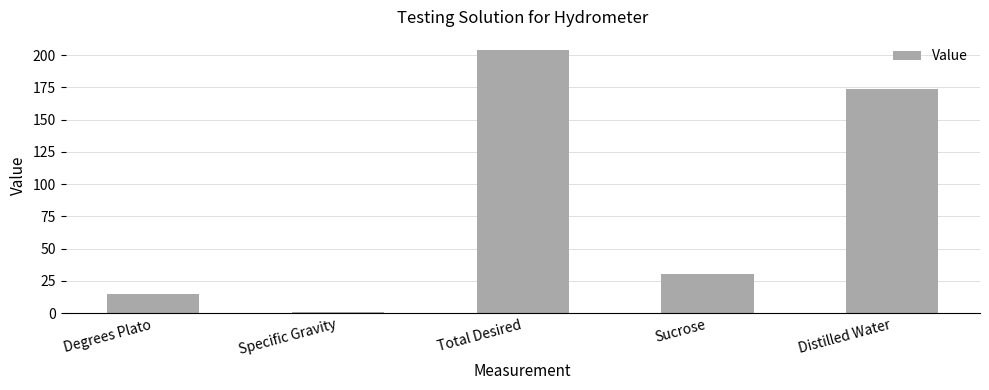

Rank the categories by value from lowest to highest.

Specific Gravity, Degrees Plato, Sucrose, Distilled Water, Total Desired